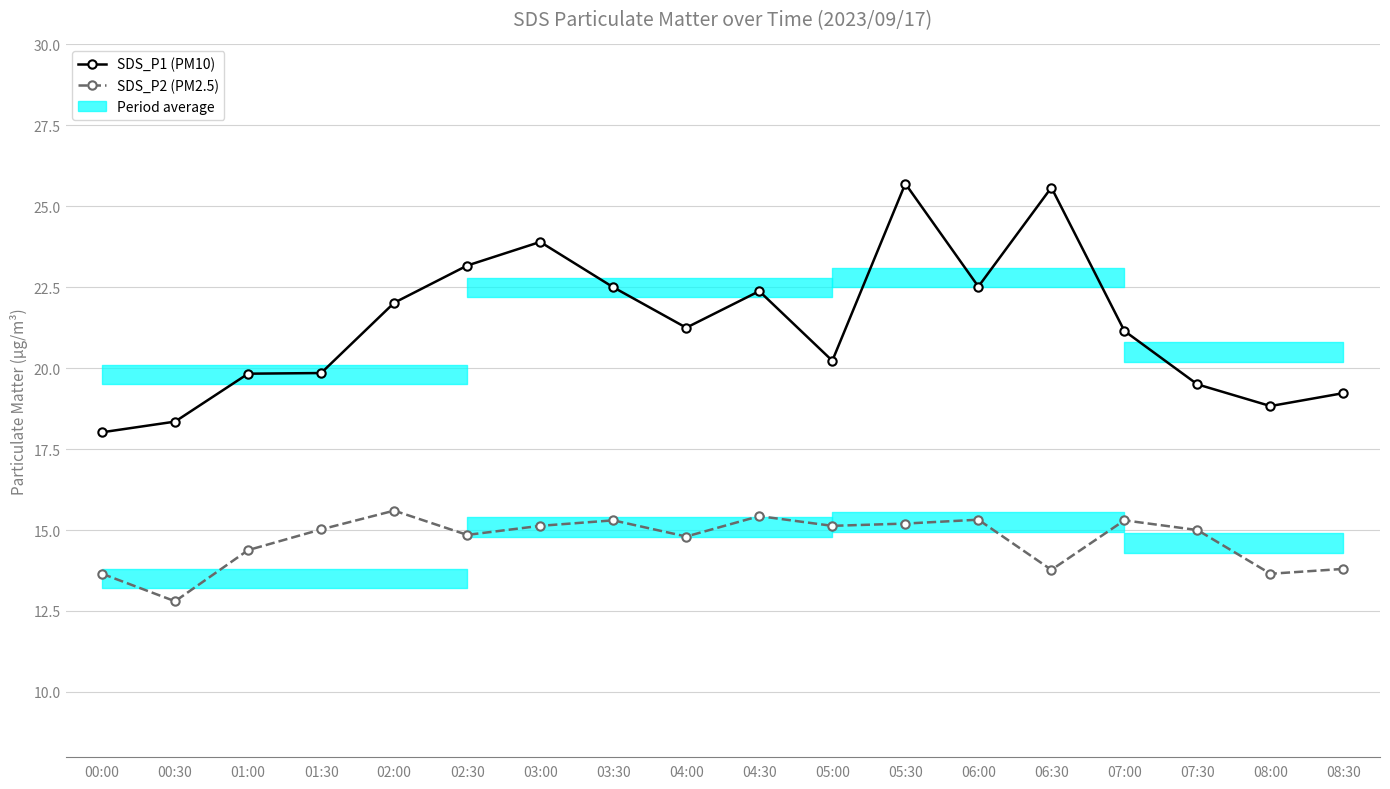

What is the difference between the second highest and second lowest values in the SDS_P2 (PM2.5) series?

1.8